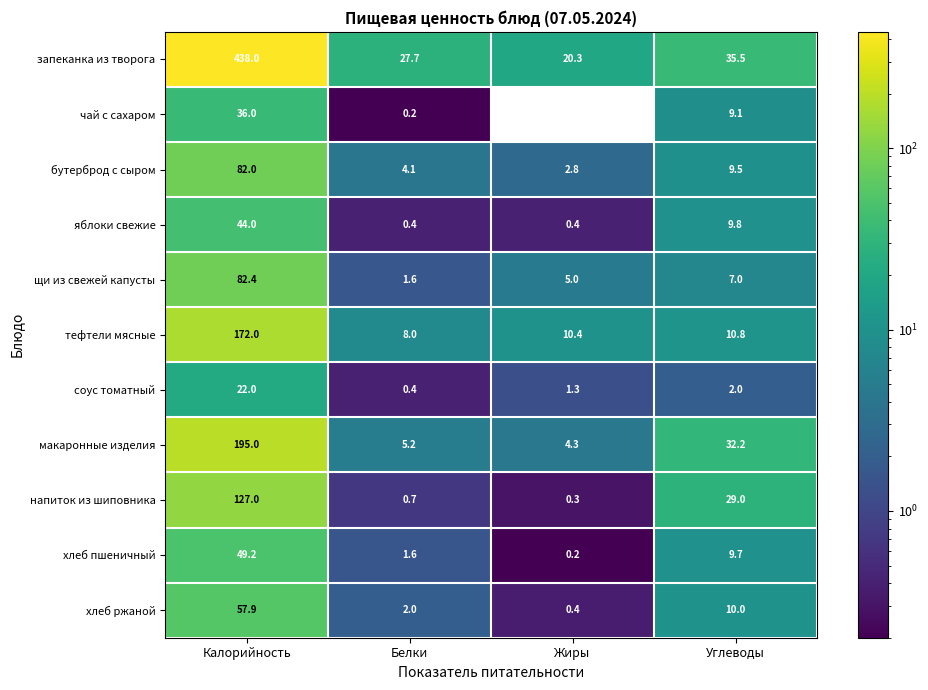

Which series has the largest range (max minus min)?

запеканка из творога